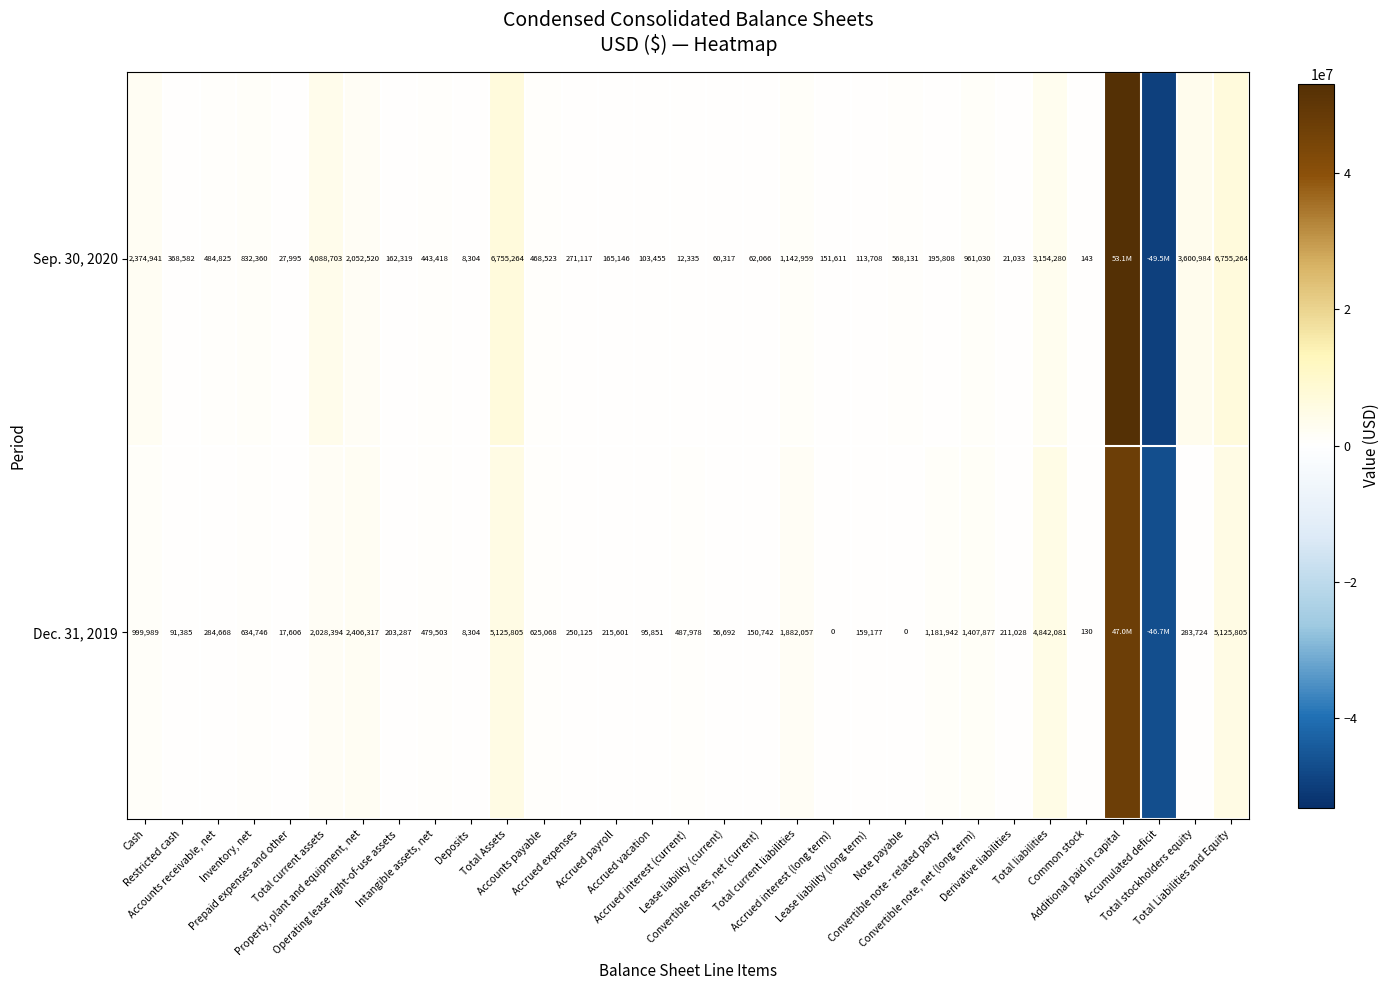

Which category has the highest value in the Sep. 30, 2020 series?

Additional paid in capital